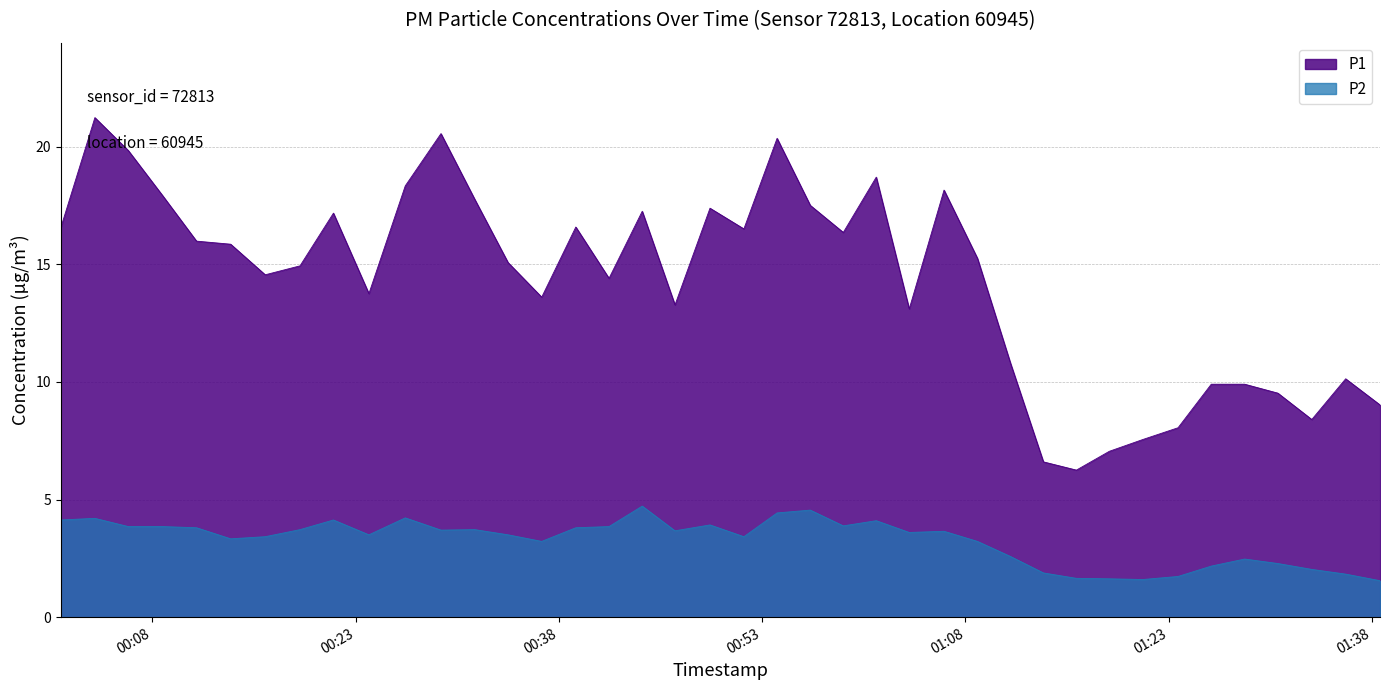

Rank the categories by P2 value from lowest to highest.

2023-03-23T01:38:35, 2023-03-23T01:21:05, 2023-03-23T01:18:37, 2023-03-23T01:16:11, 2023-03-23T01:23:41, 2023-03-23T01:36:03, 2023-03-23T01:13:45, 2023-03-23T01:33:33, 2023-03-23T01:26:08, 2023-03-23T01:31:03, 2023-03-23T01:28:36, 2023-03-23T01:11:19, 2023-03-23T00:36:44, 2023-03-23T01:08:53, 2023-03-23T00:13:47, 2023-03-23T00:16:20, 2023-03-23T00:51:39, 2023-03-23T00:23:59, 2023-03-23T00:34:15, 2023-03-23T01:03:51, 2023-03-23T01:06:25, 2023-03-23T00:46:34, 2023-03-23T00:29:18, 2023-03-23T00:18:54, 2023-03-23T00:31:48, 2023-03-23T00:11:16, 2023-03-23T00:39:15, 2023-03-23T00:06:14, 2023-03-23T00:08:47, 2023-03-23T00:41:42, 2023-03-23T00:58:59, 2023-03-23T00:49:09, 2023-03-23T01:01:25, 2023-03-23T00:01:15, 2023-03-23T00:21:22, 2023-03-23T00:03:46, 2023-03-23T00:26:40, 2023-03-23T00:54:06, 2023-03-23T00:56:33, 2023-03-23T00:44:09